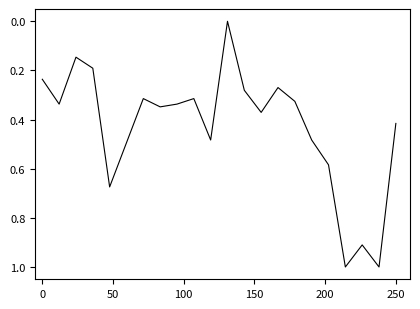

What is the greatest value displayed?

1.0